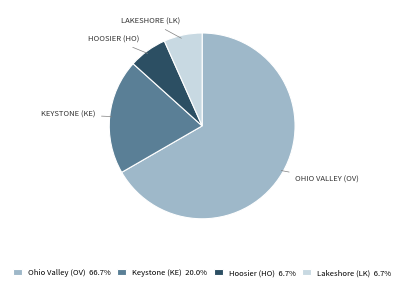

How many slices are in this pie chart?

4